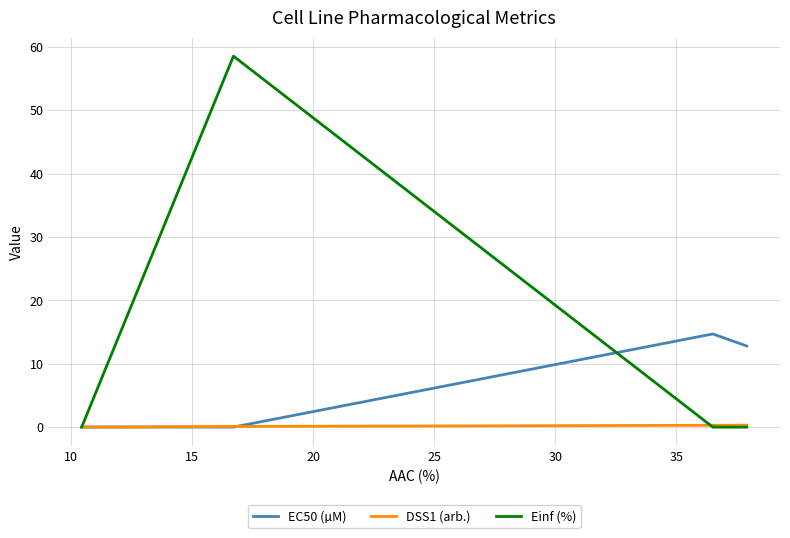

List the series in order of their overall mean, highest first.

Einf (%), EC50 (µM), DSS1 (arb.)